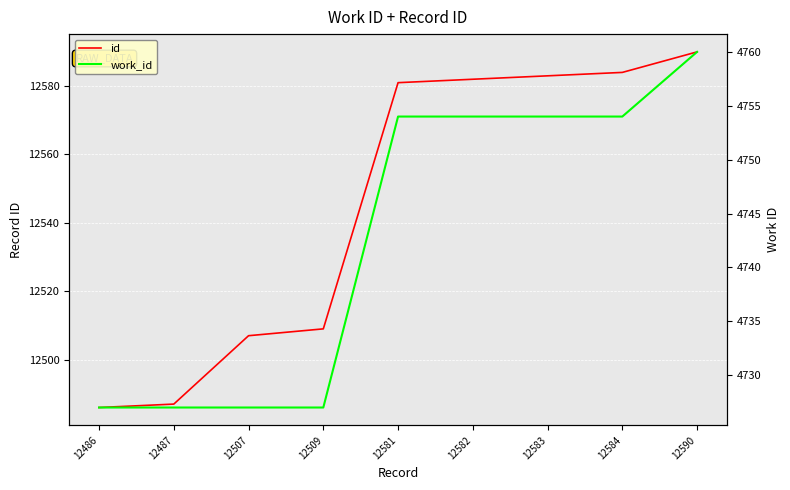

At how many categories does at least one series exceed 4916?

9